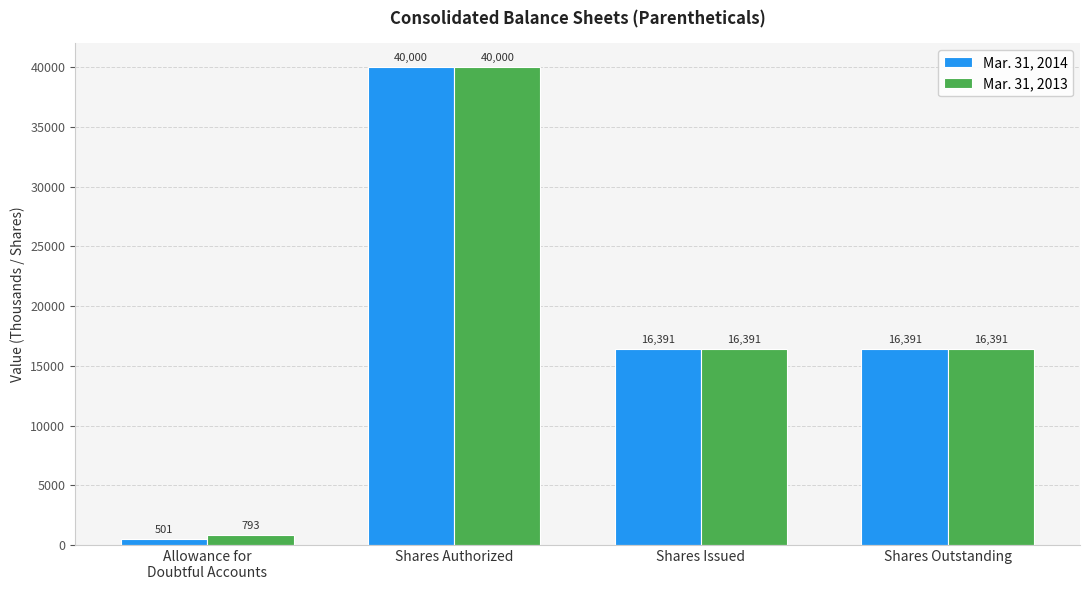

Which series changed the most between Allowance for
Doubtful Accounts and Shares Outstanding?

Mar. 31, 2014